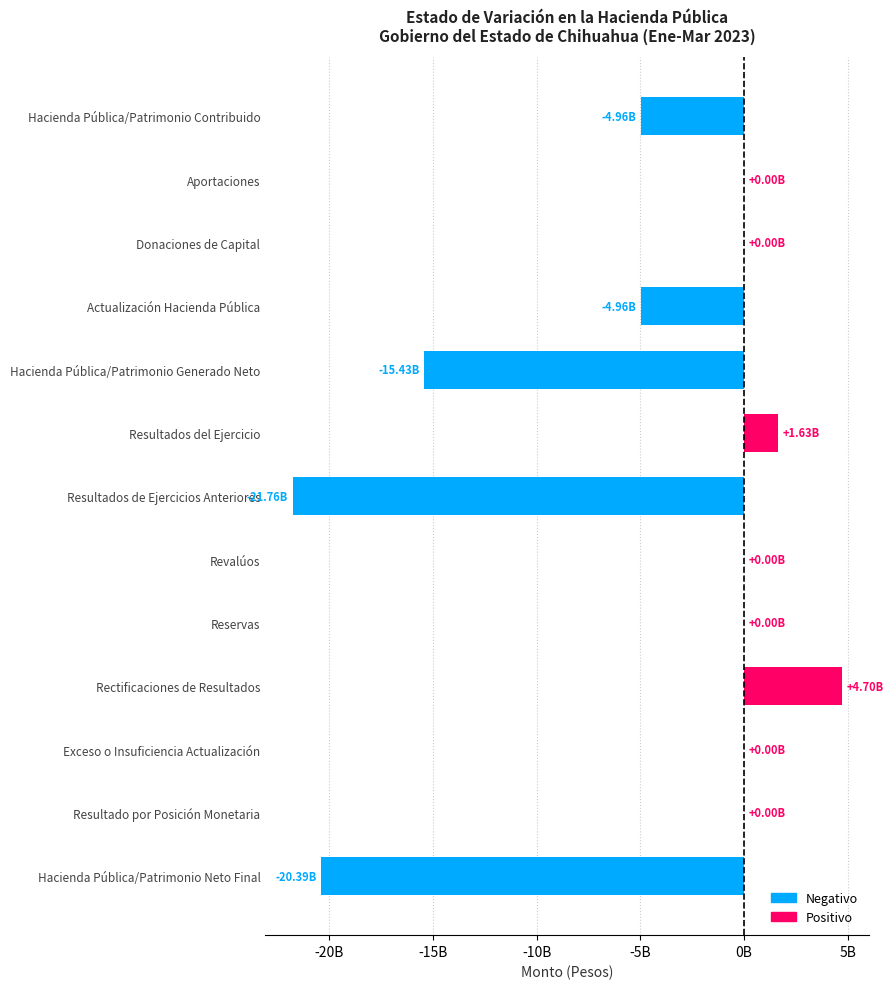

Are the bars horizontal?

Yes